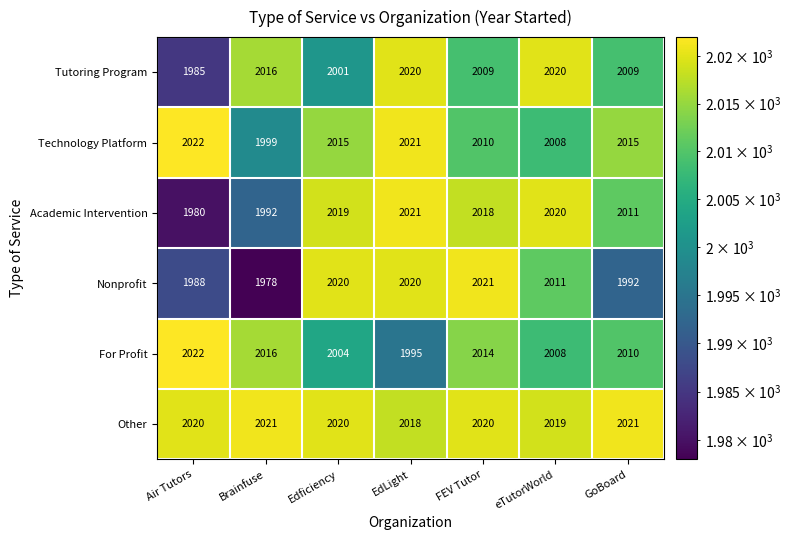

What is the maximum value for Technology Platform?

2022